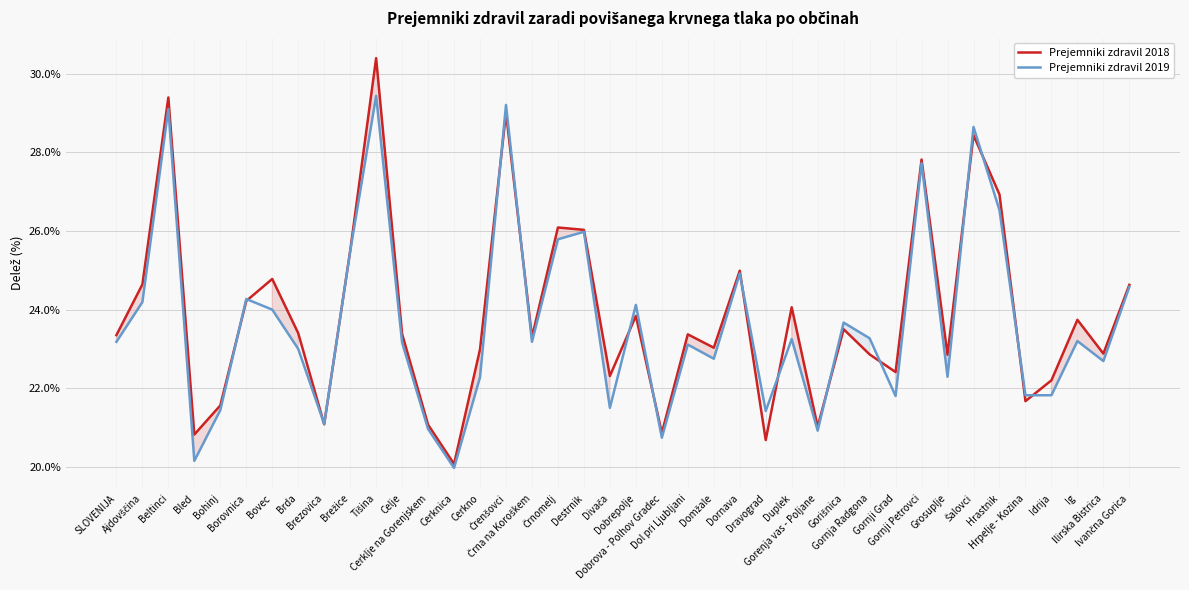

Does the chart have visible grid lines?

Yes